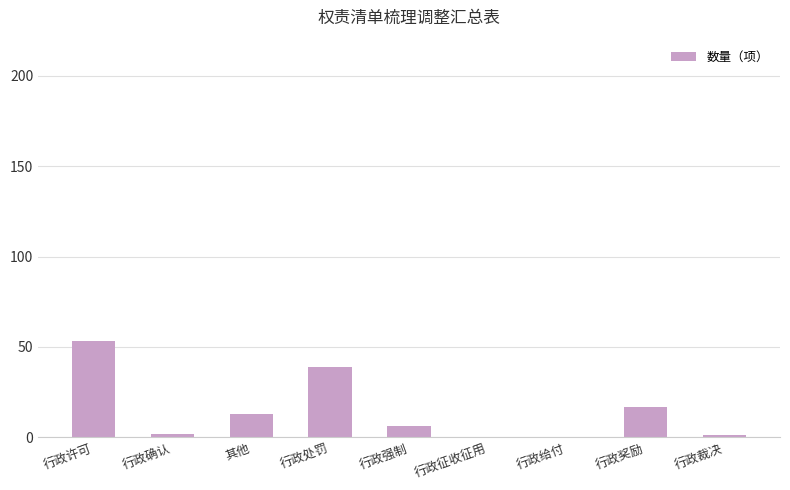

Where does the data first go above 6?

行政许可